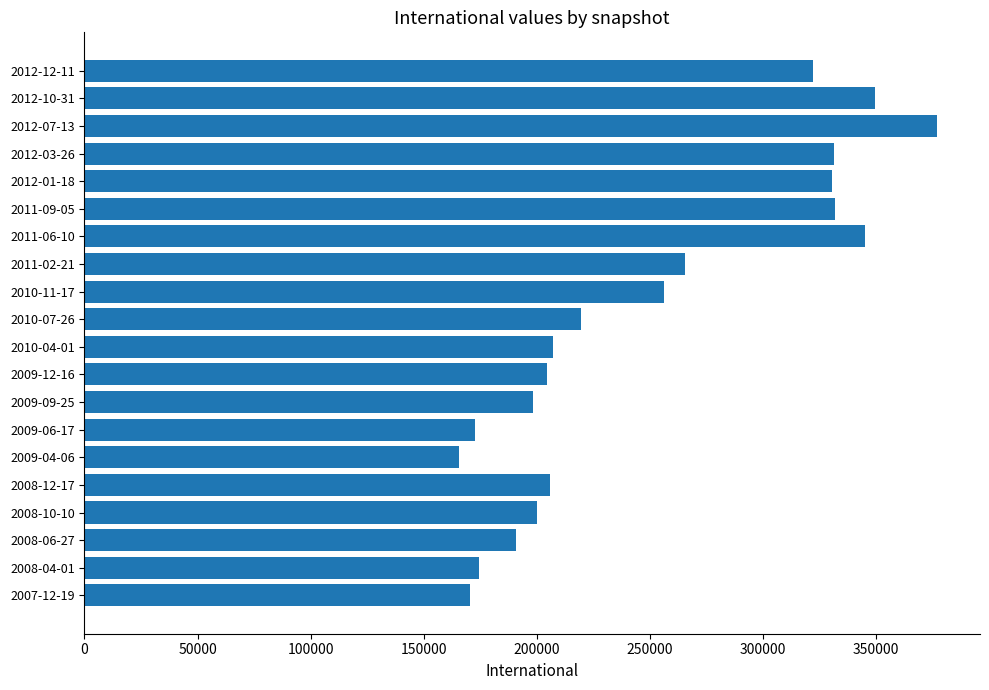

Approximately how many times larger is the value at 2009-04-06 compared to 2009-09-25?

0.8